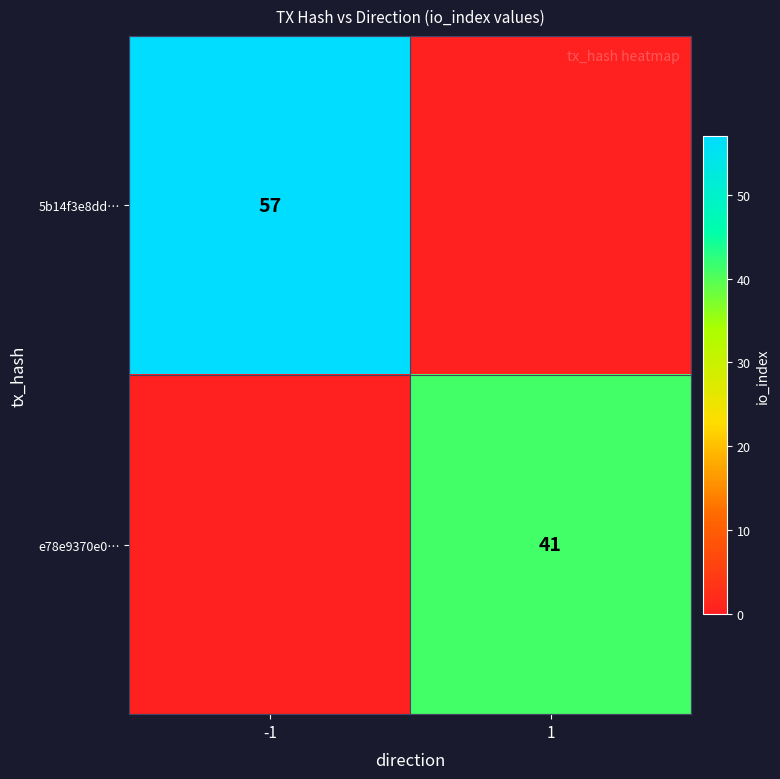

Which label corresponds to the smallest value in the chart?

1